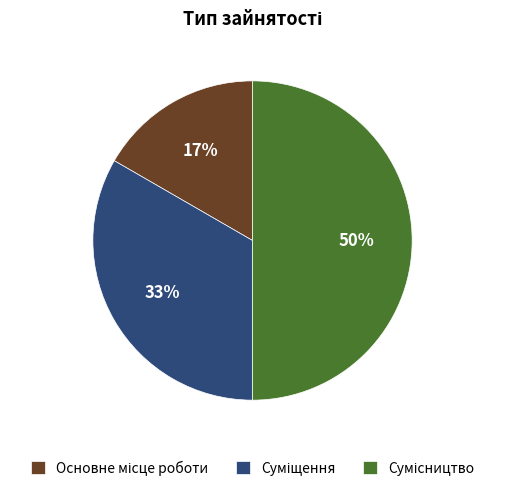

To the nearest percent, what is the average slice percentage?

33%